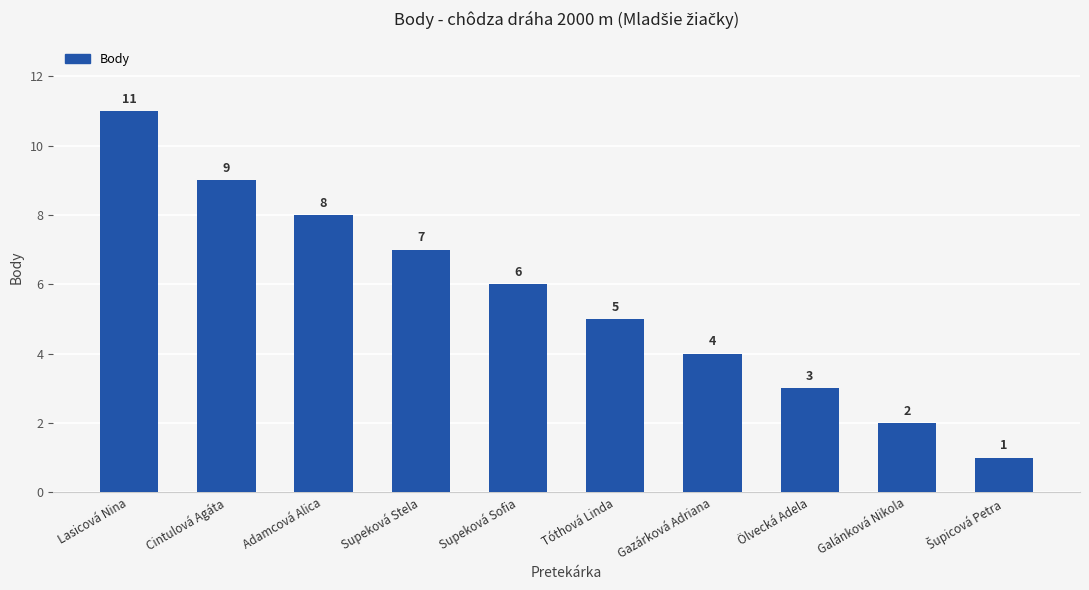

What is the ratio of the value at Lasicová Nina to the value at Tóthová Linda?

2.2